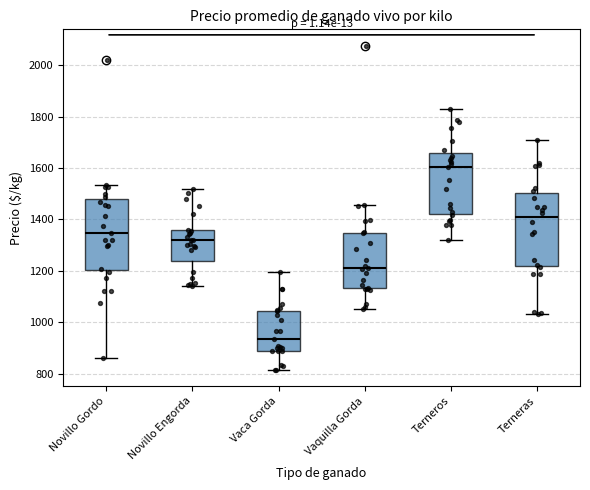

Which box has the lowest median line?

Vaca Gorda